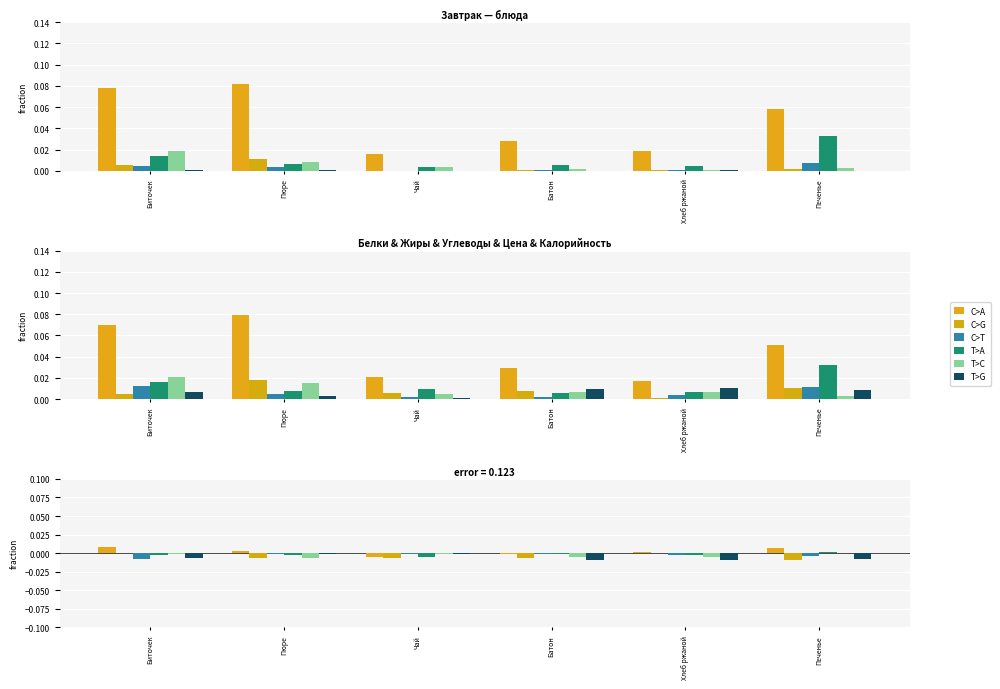

At which label is T>A closest to 0?

Батон